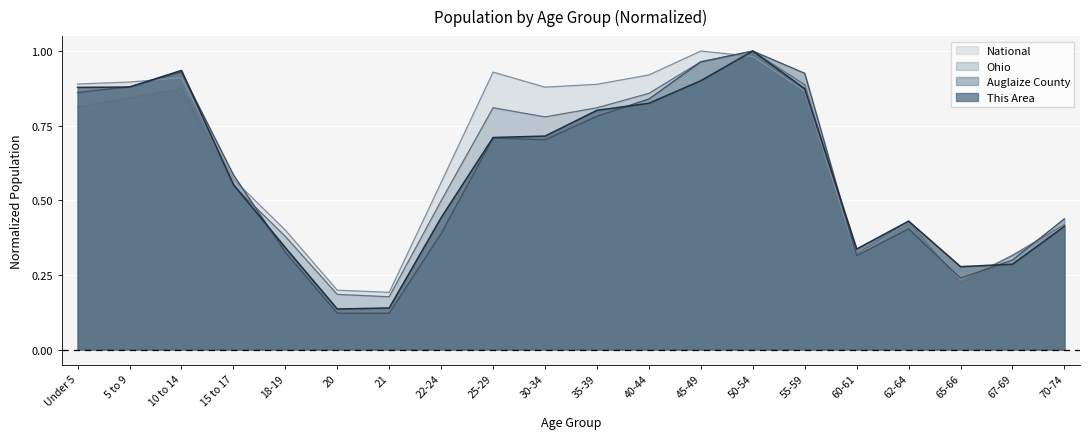

Reading left to right, list all the values displayed in this chart.

This Area: Under 5=0.9	5 to 9=0.9	10 to 14=0.9	15 to 17=0.6	18-19=0.3	20=0.1	21=0.1	22-24=0.4	25-29=0.7	30-34=0.7	35-39=0.8	40-44=0.8	45-49=0.9	50-54=1.0	55-59=0.9	60-61=0.3	62-64=0.4	65-66=0.3	67-69=0.3	70-74=0.4
Auglaize County: Under 5=0.9	5 to 9=0.9	10 to 14=0.9	15 to 17=0.6	18-19=0.3	20=0.1	21=0.1	22-24=0.4	25-29=0.7	30-34=0.7	35-39=0.8	40-44=0.8	45-49=1.0	50-54=1.0	55-59=0.9	60-61=0.3	62-64=0.4	65-66=0.2	67-69=0.3	70-74=0.4
Ohio: Under 5=0.8	5 to 9=0.8	10 to 14=0.9	15 to 17=0.5	18-19=0.4	20=0.2	21=0.2	22-24=0.5	25-29=0.8	30-34=0.8	35-39=0.8	40-44=0.9	45-49=1.0	50-54=1.0	55-59=0.9	60-61=0.3	62-64=0.4	65-66=0.2	67-69=0.3	70-74=0.4
National: Under 5=0.9	5 to 9=0.9	10 to 14=0.9	15 to 17=0.6	18-19=0.4	20=0.2	21=0.2	22-24=0.6	25-29=0.9	30-34=0.9	35-39=0.9	40-44=0.9	45-49=1.0	50-54=1.0	55-59=0.9	60-61=0.3	62-64=0.4	65-66=0.2	67-69=0.3	70-74=0.4